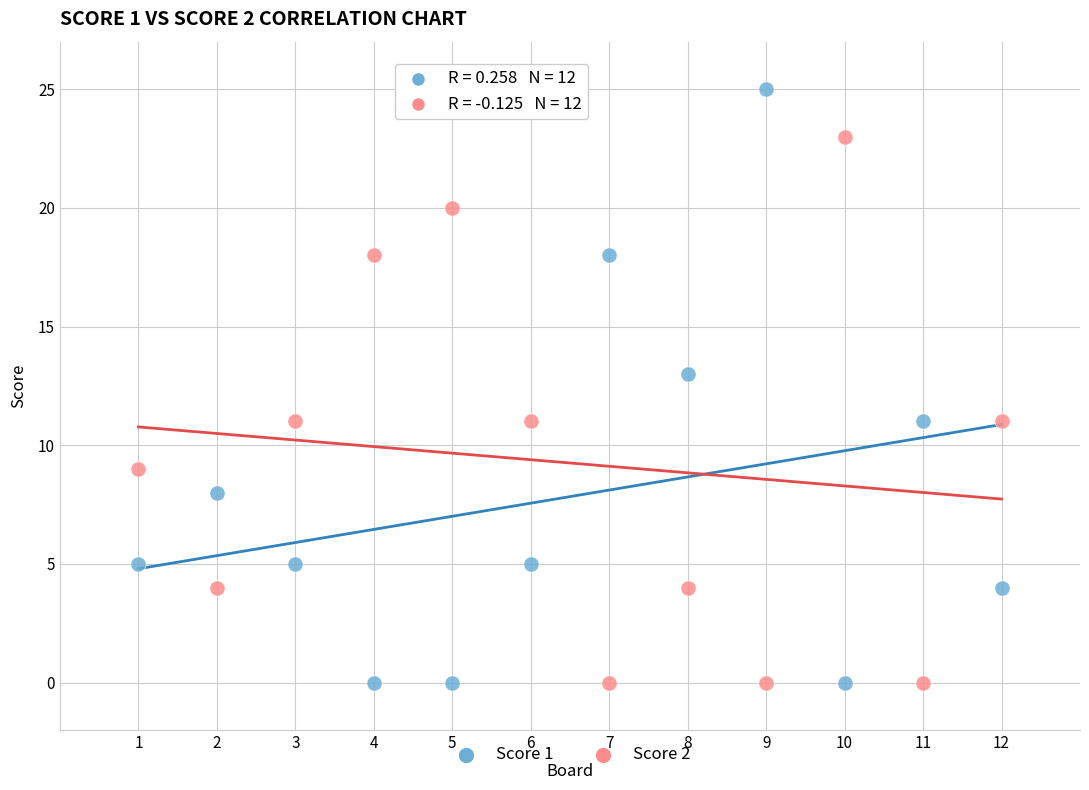

Which series has the largest Y range (max minus min)?

Score 1